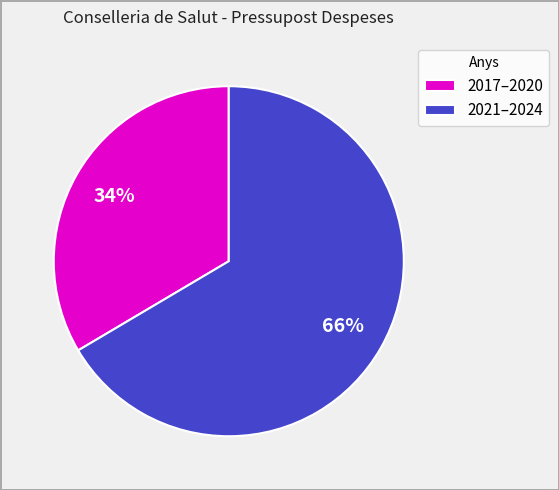

What percentage is the 2021–2024 slice, to the nearest percent?

66%